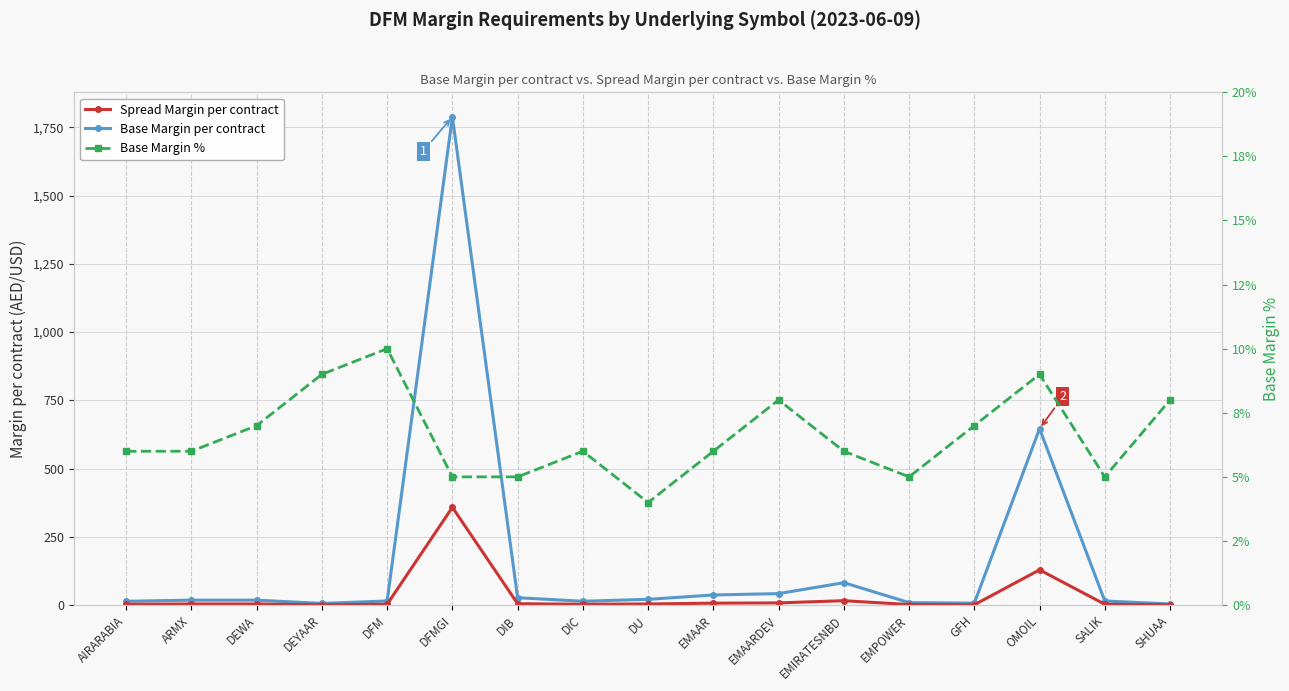

Reading left to right, what are all the values shown in this chart?

Base Margin per contract: 14.0	18.0	18.0	6.0	15.0	1789.0	27.0	14.0	21.0	37.0	42.0	82.0	9.0	7.0	646.0	15.0	4.0
Spread Margin per contract: 3.0	4.0	4.0	1.0	3.0	358.0	5.0	3.0	4.0	7.0	8.0	16.0	2.0	1.0	129.0	3.0	1.0
Base Margin %: 6.0	6.0	7.0	9.0	10.0	5.0	5.0	6.0	4.0	6.0	8.0	6.0	5.0	7.0	9.0	5.0	8.0